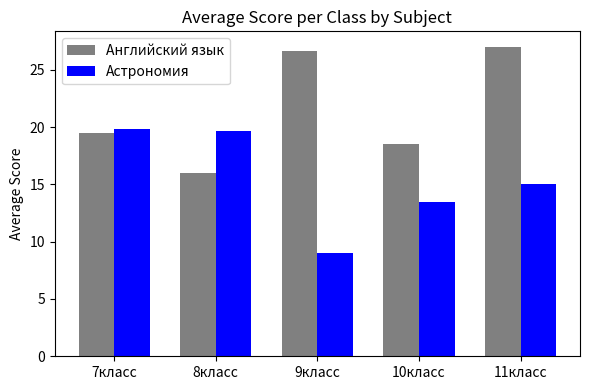

What is the difference between the highest and lowest values at 9класс?

17.7